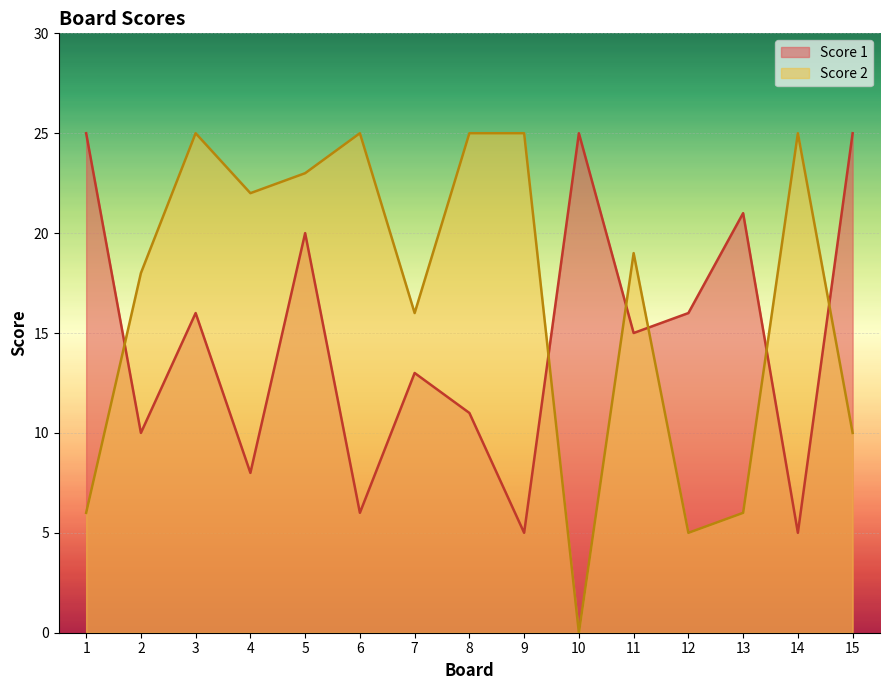

True or false: Score 2 and Score 1 cross at least once.

True